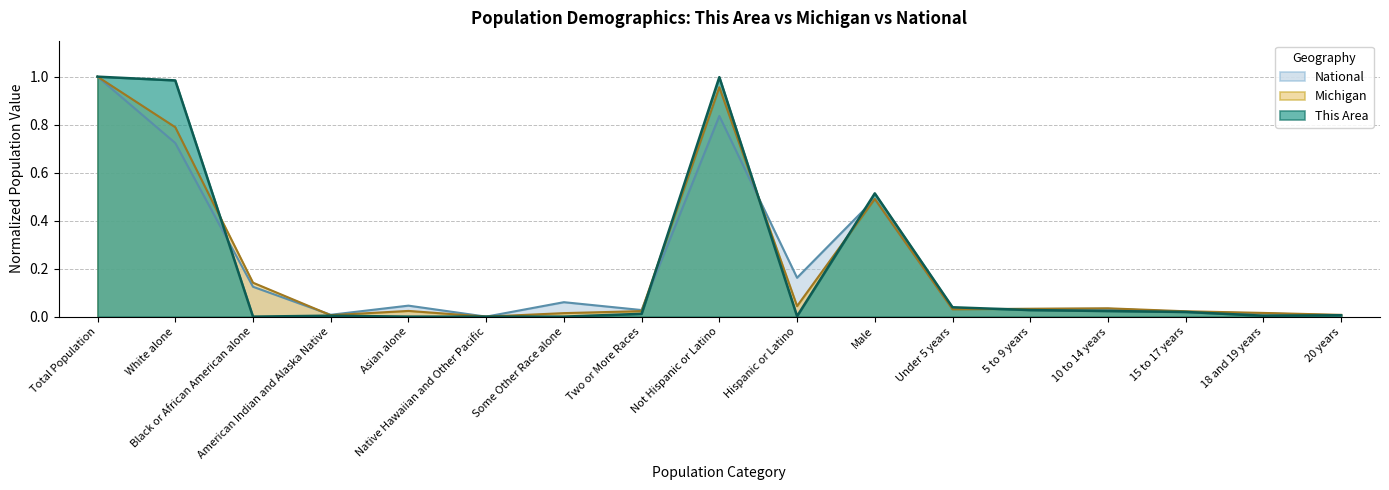

What is the label of the 7th point from the right?

Male